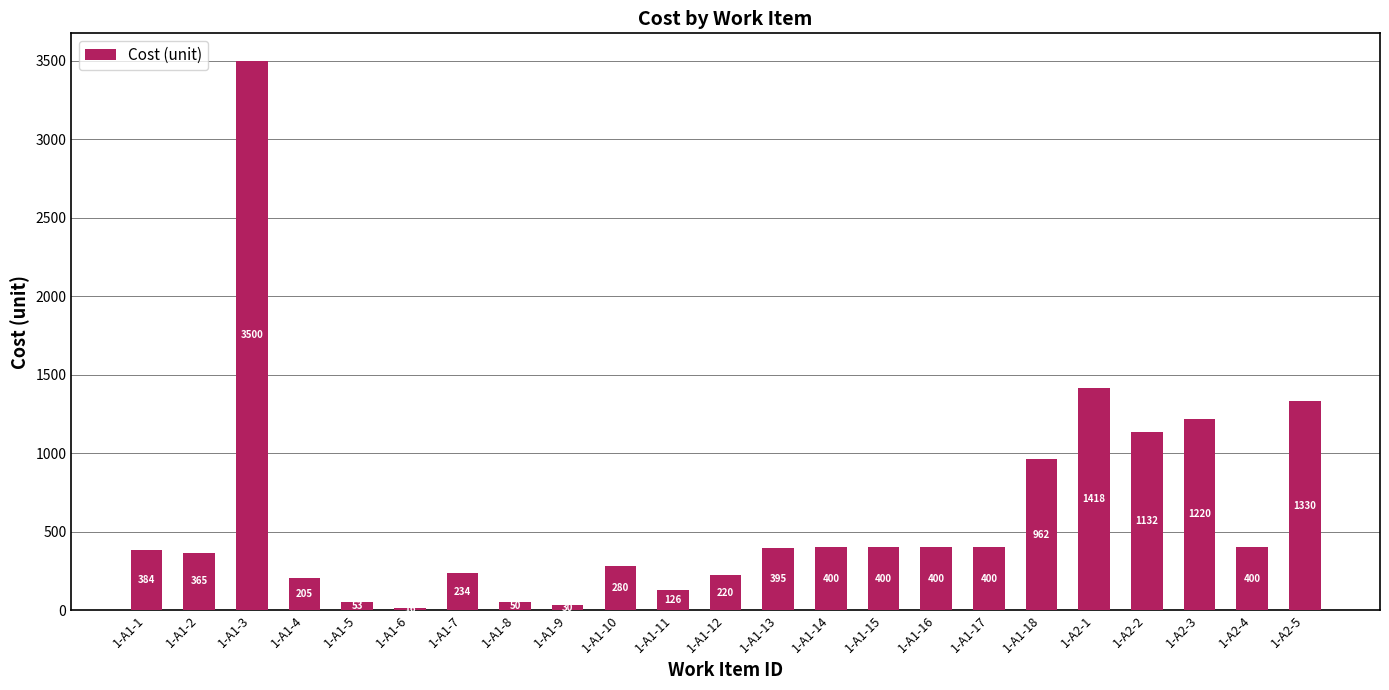

What is the smallest value displayed?

16